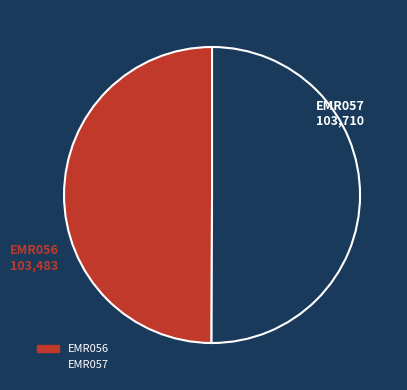

Combined, do EMR056 and EMR057 account for over 50%?

Yes